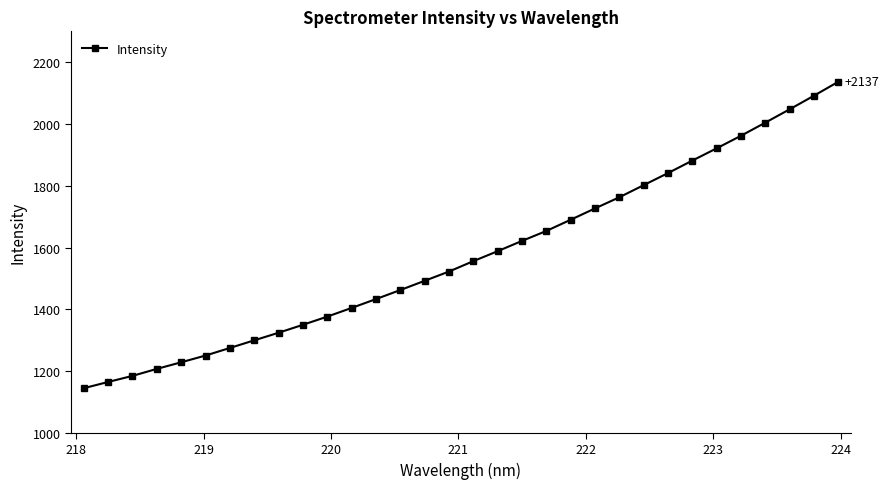

What is the maximum value shown in the chart?

2136.5